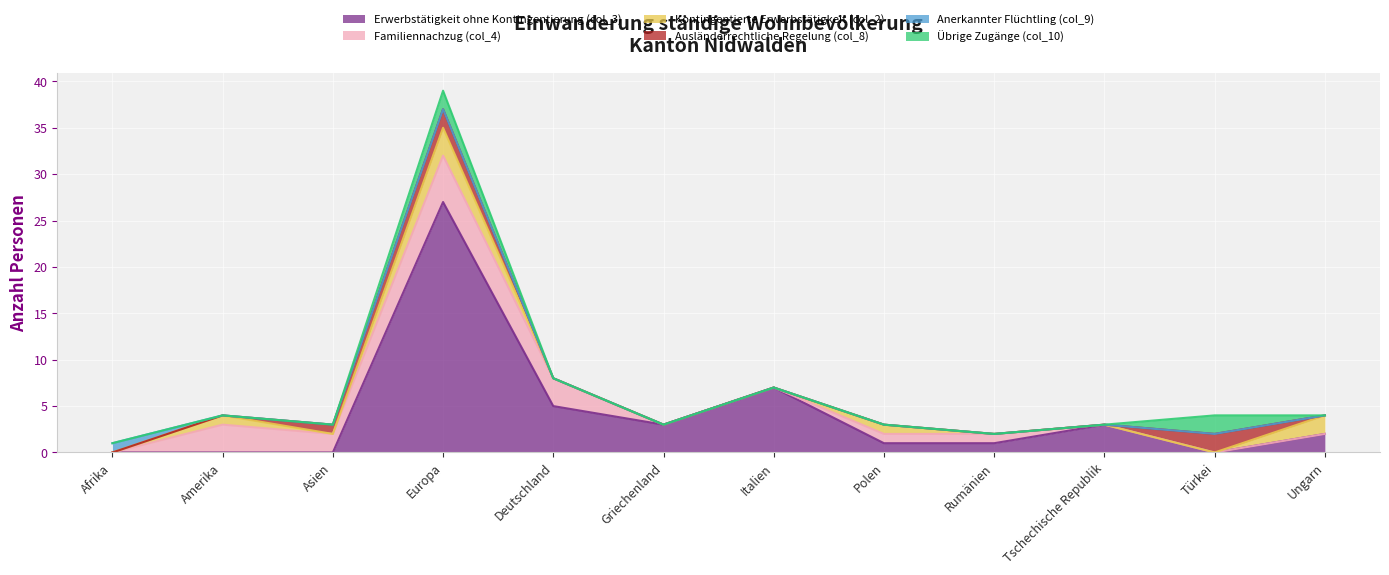

True or false: Anerkannter Flüchtling (col_9) has a value of 0 at Deutschland.

False